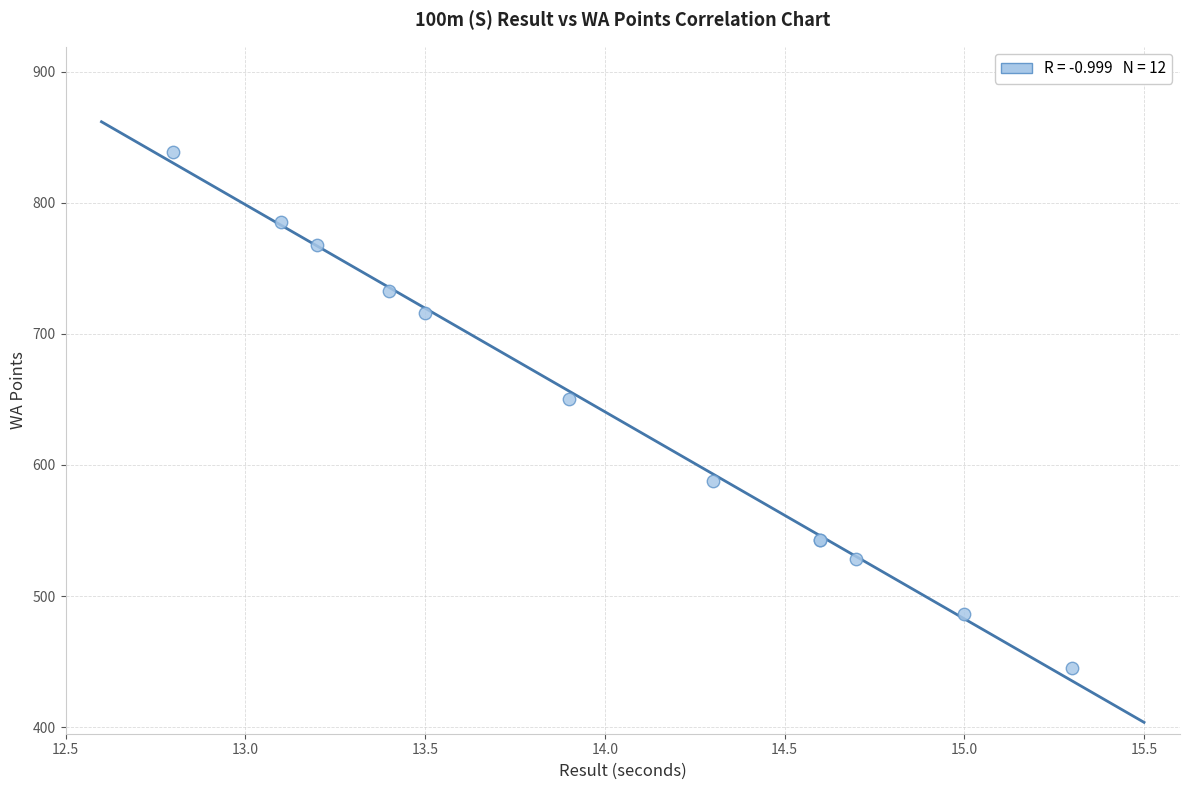

What Y value in the scatter plot is closest to 642?

650